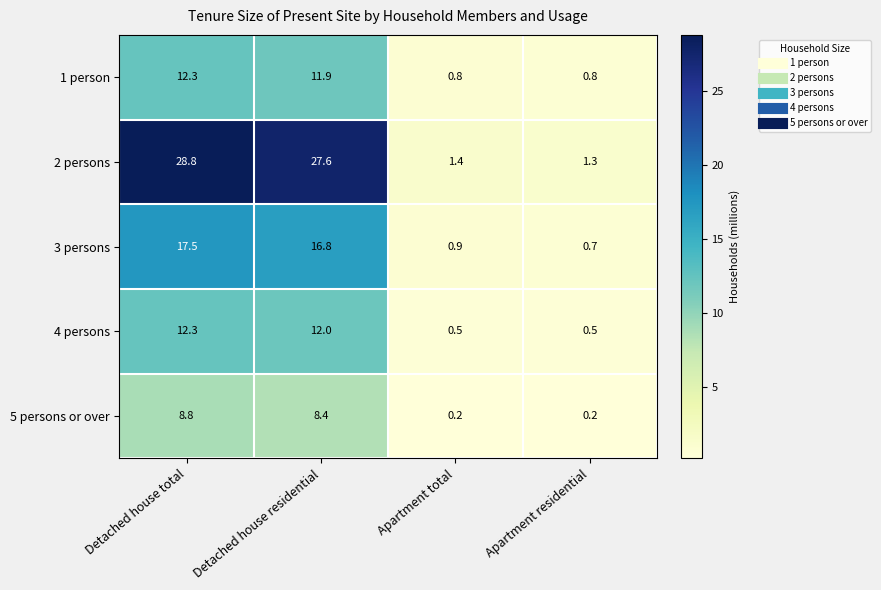

Reading left to right, extract all data points from this chart.

1 person: 12.3	11.9	0.8	0.8
2 persons: 28.8	27.6	1.4	1.3
3 persons: 17.5	16.8	0.9	0.7
4 persons: 12.3	12.0	0.5	0.5
5 persons or over: 8.8	8.4	0.2	0.2